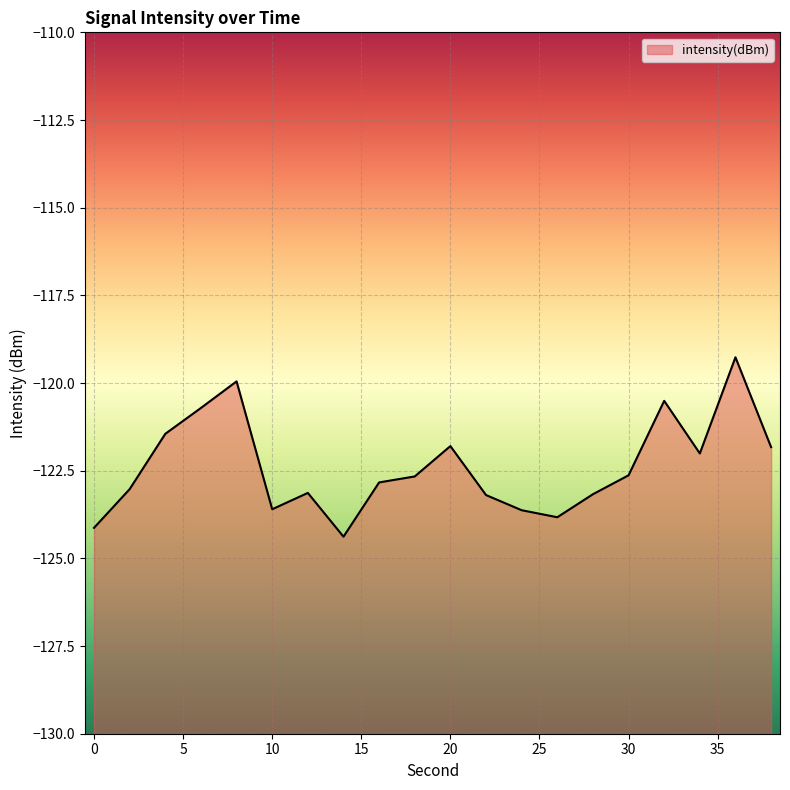

Where is the data nearest to the value -121?

6